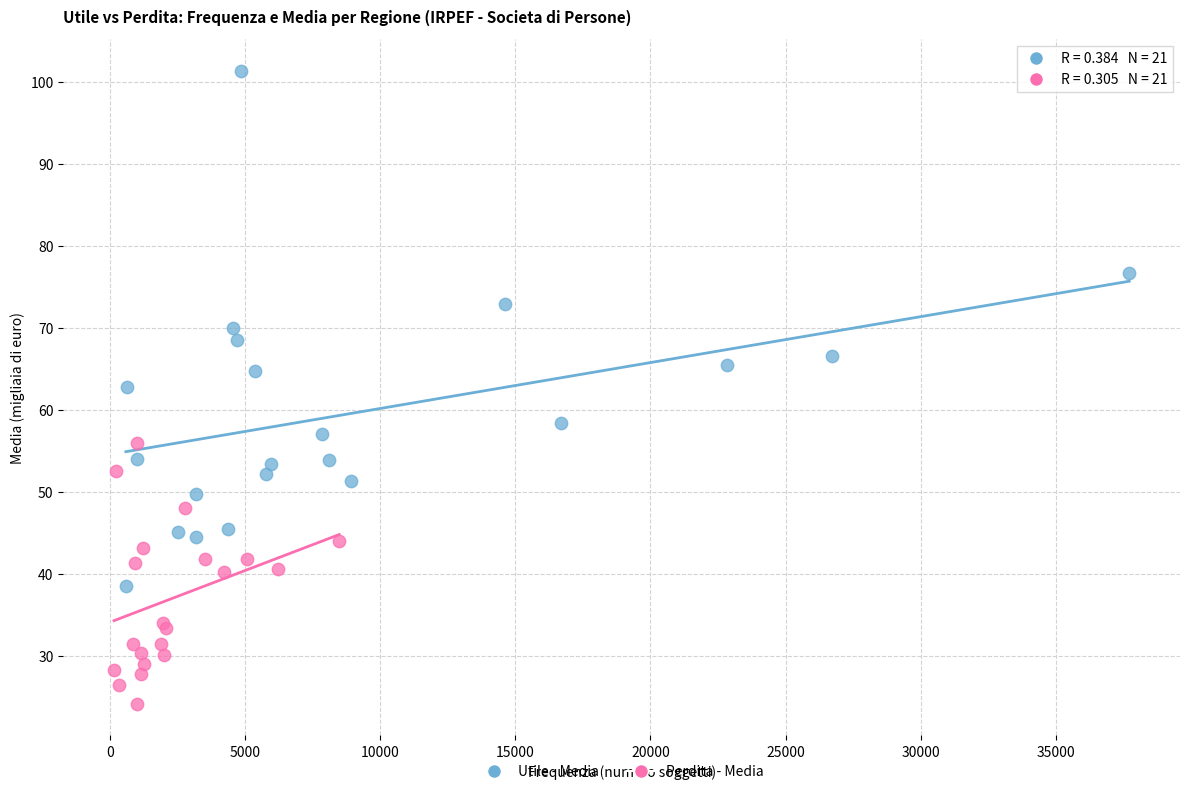

Which series has the largest Y range (max minus min)?

Utile - Media